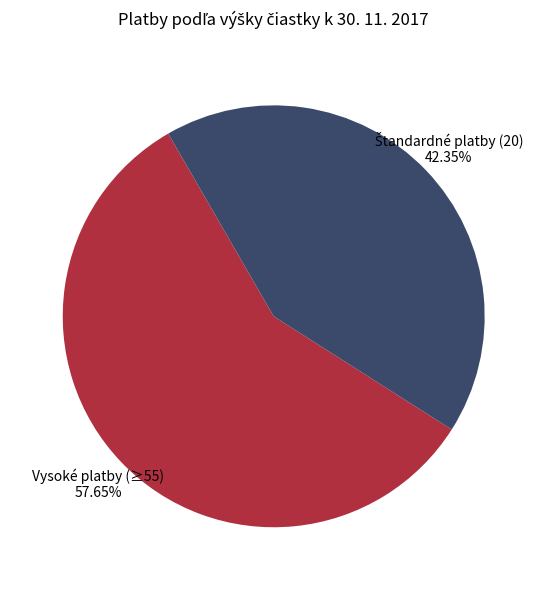

Is there a majority slice in this chart?

Yes